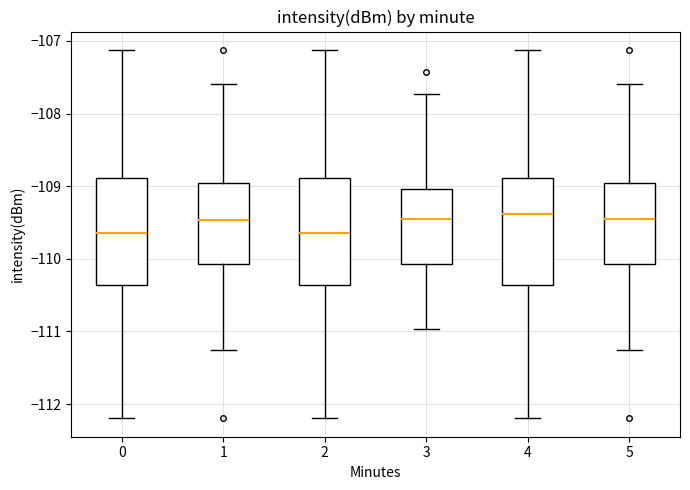

Where does the lower whisker of the box at x = 4 end on the y-axis? The values are not printed on the chart, so give them approximately, as read against the axis.

-112.2